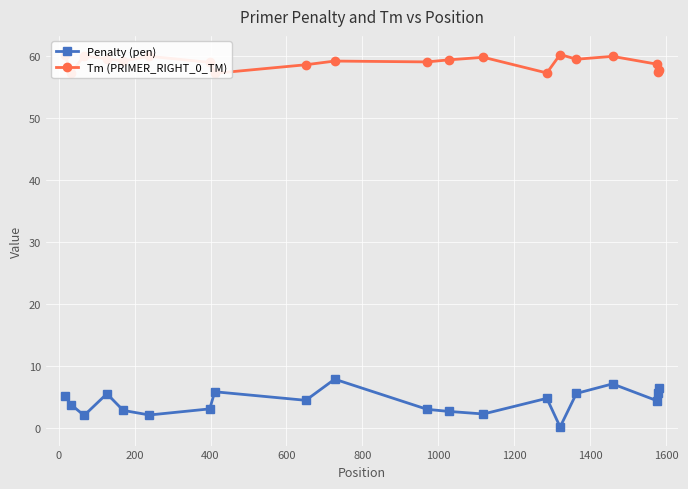

What is the value of the Penalty (pen) point at the 18th from the left?

4.4